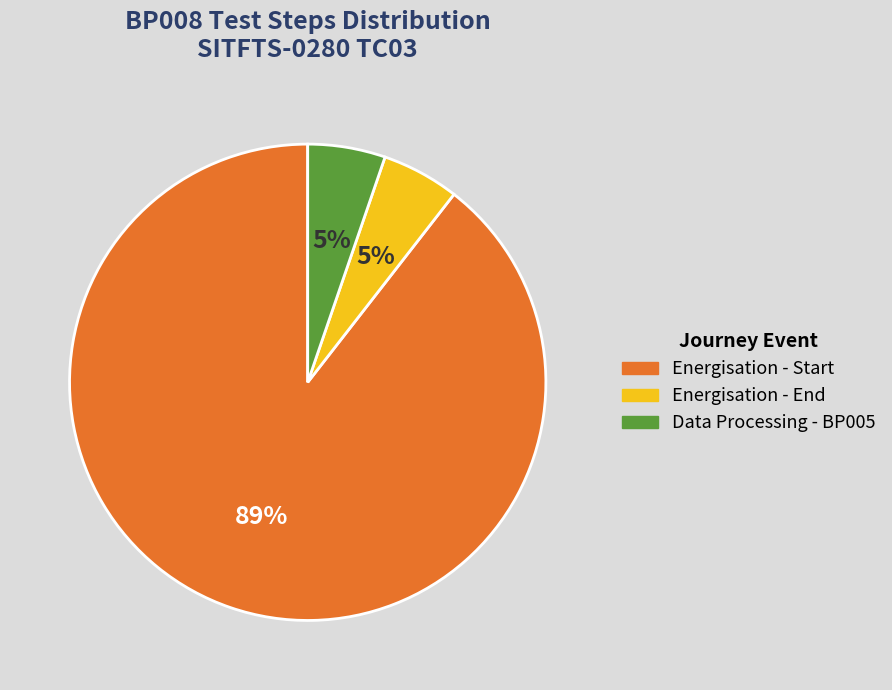

To the nearest percent, what is the average slice percentage?

33%